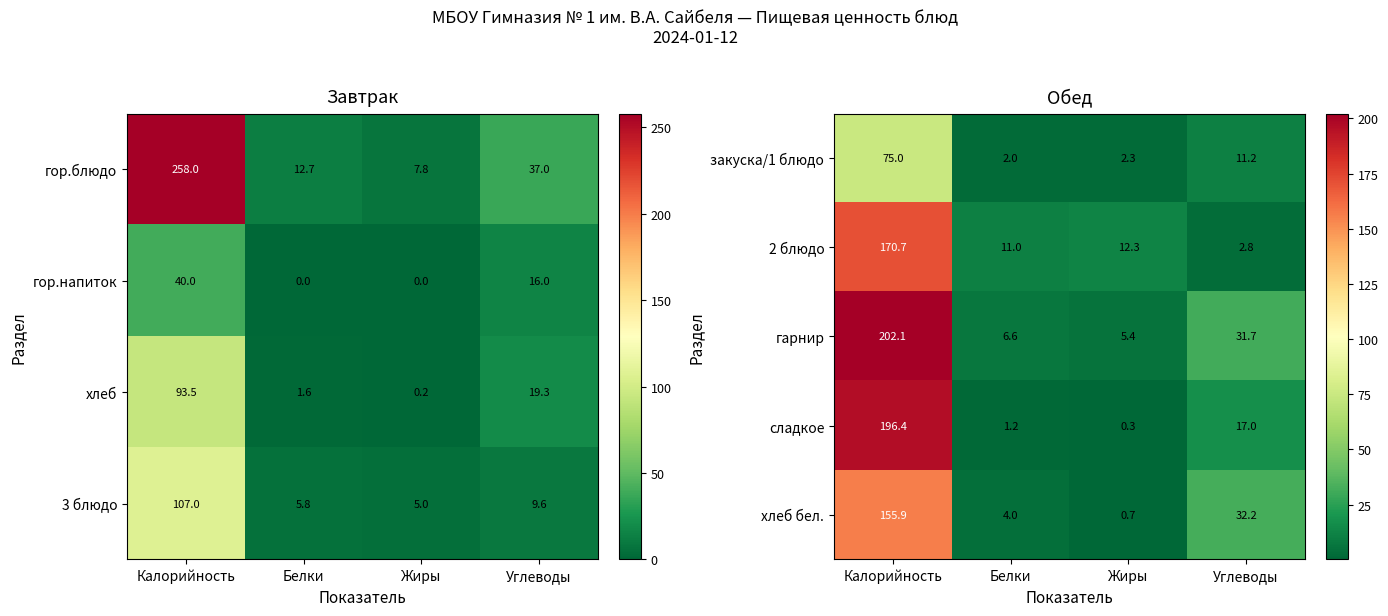

The value of хлеб бел. at Белки is 5.4. True or false?

False